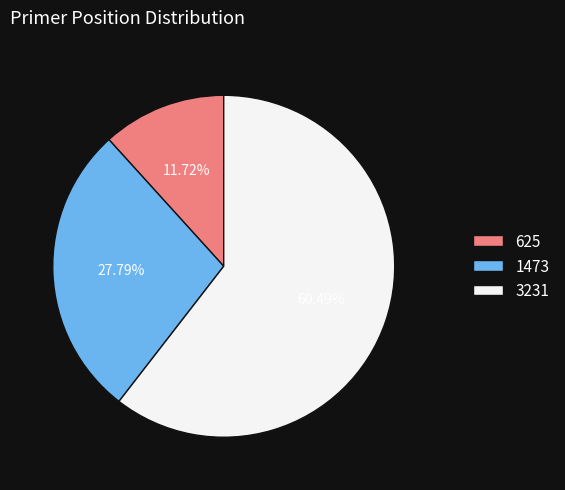

Approximately how many times larger is the value at 1473 compared to 625?

2.4